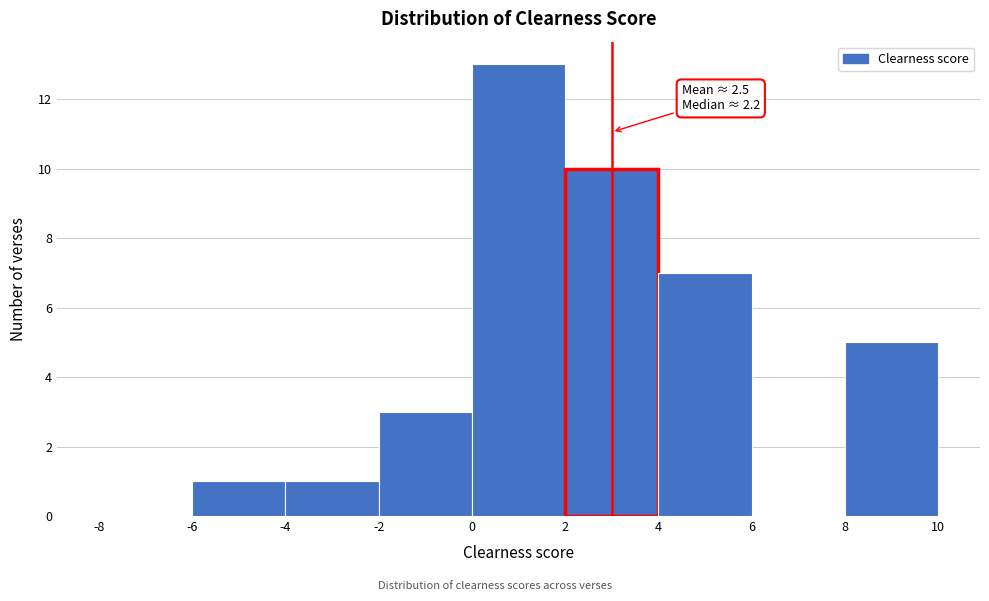

Over which range of the x-axis is the bar tallest?

0 to 2